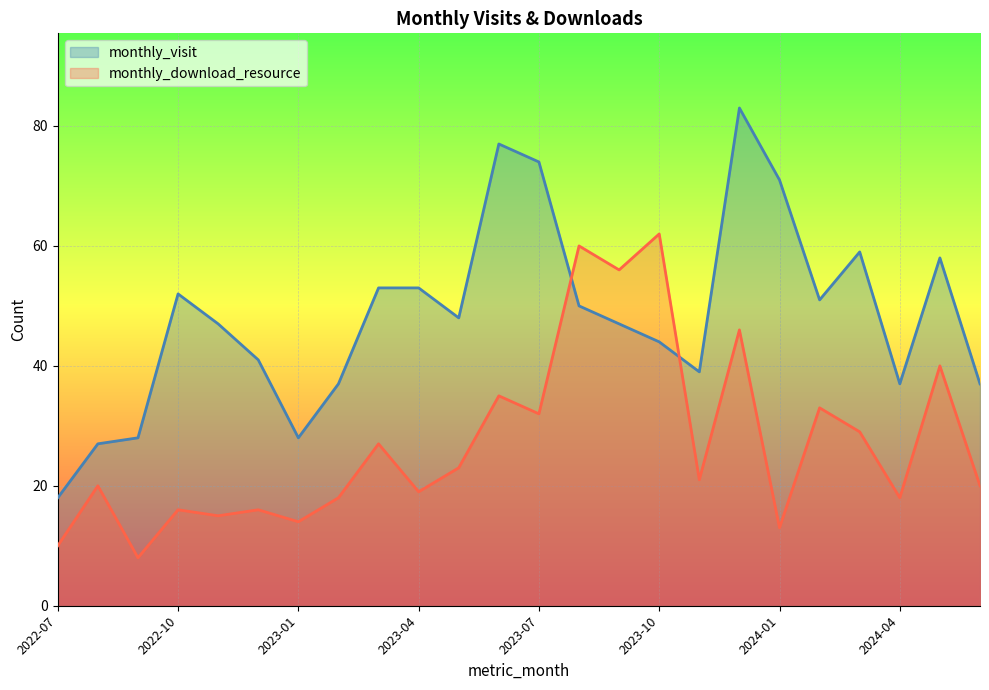

What is the minimum value shown in the chart?

8